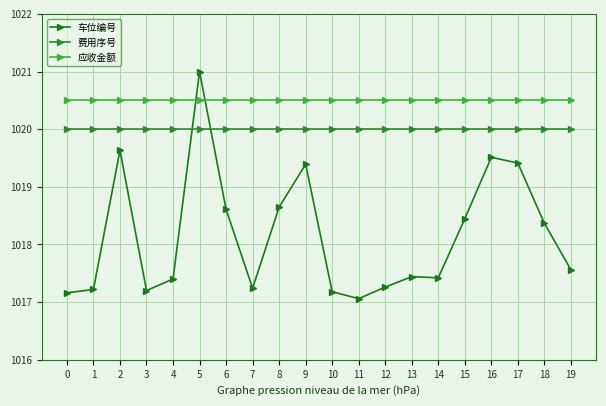

List the labels in order of 车位编号 value, smallest first.

11, 0, 10, 3, 1, 7, 12, 4, 14, 13, 19, 18, 15, 6, 8, 9, 17, 16, 2, 5